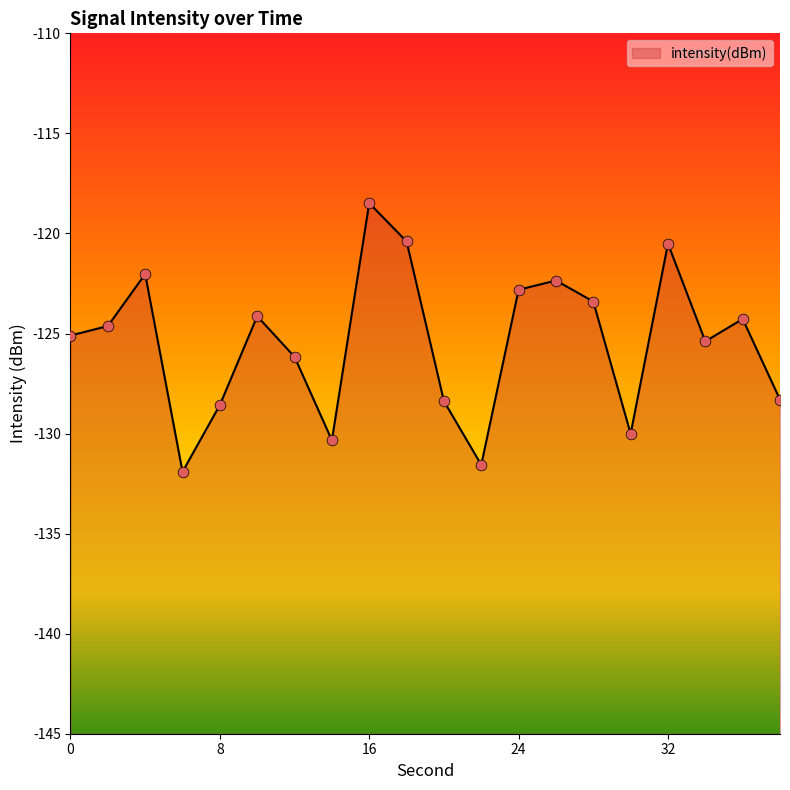

Between 28 and 20, which is larger?

28